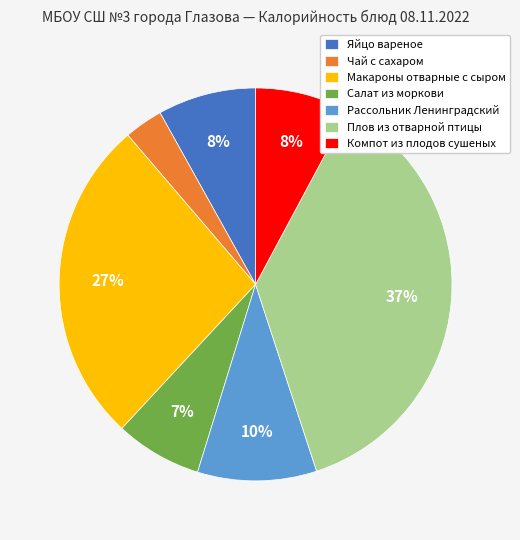

Approximately how many times larger is the value at Компот из плодов сушеных compared to Яйцо вареное?

1.0